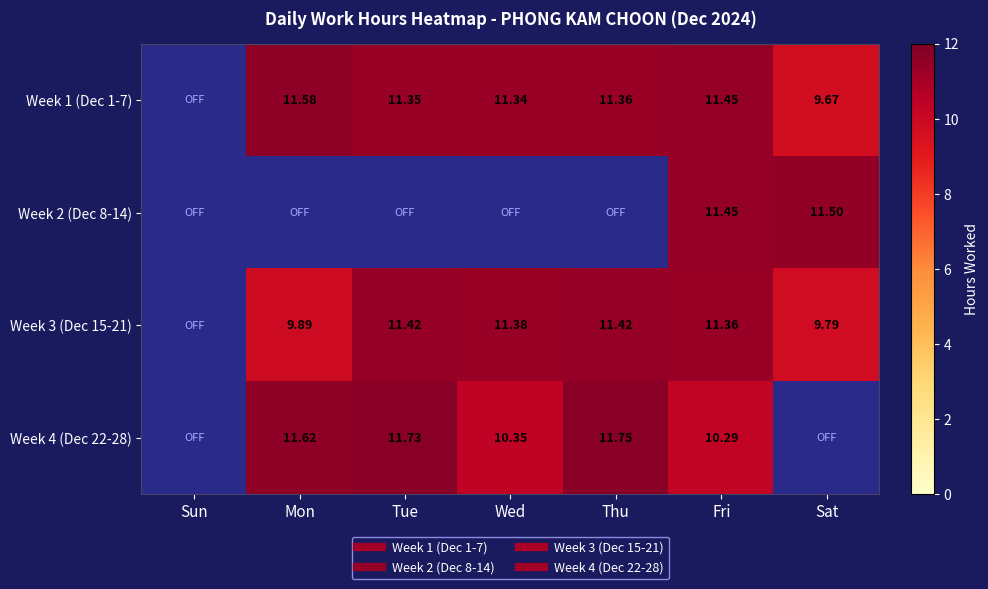

Where does the Week 1 (Dec 1-7) series first go above 11?

Mon